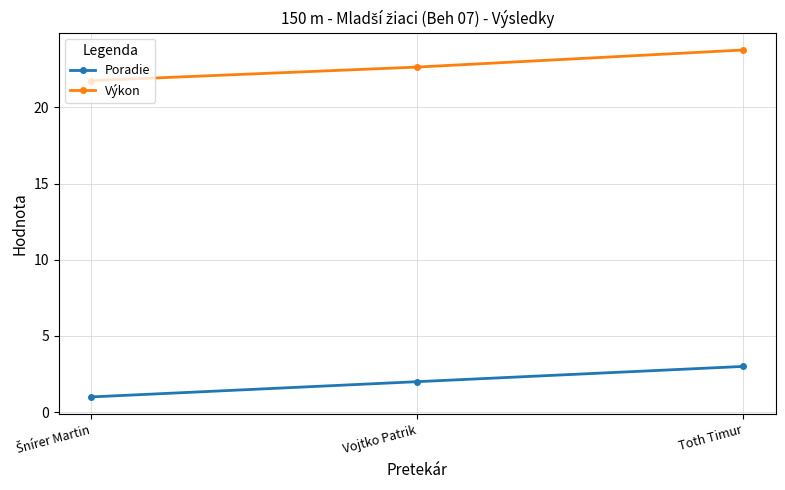

What is the difference between the maximum and minimum values in the Výkon series?

2.0